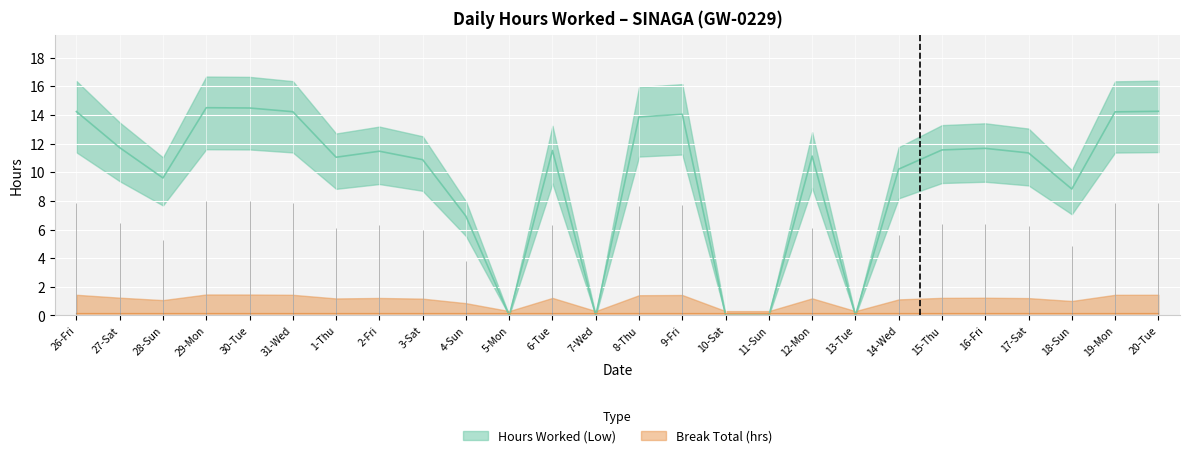

What is the approximate value at 2-Fri?

11.5